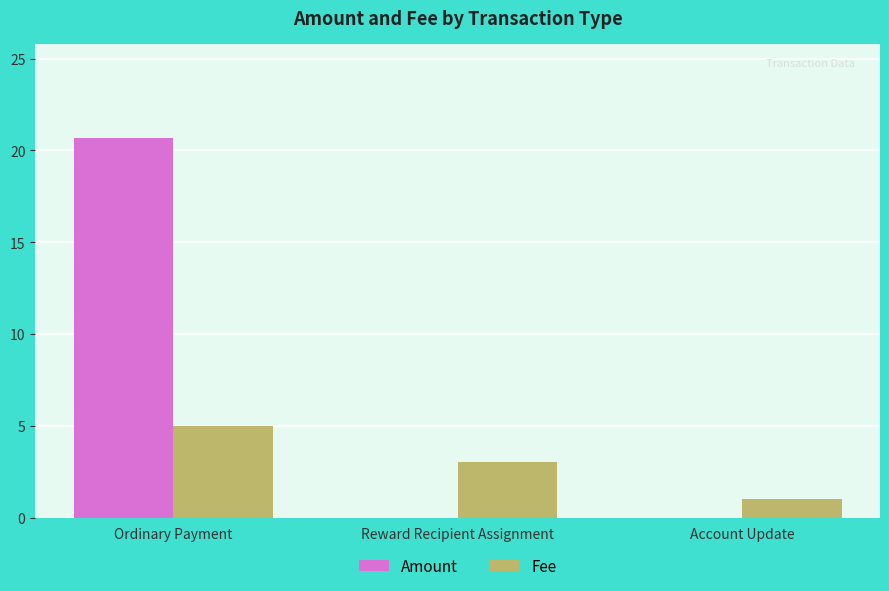

Reading left to right, what are all the values shown in this chart?

Amount: 20.7	0.0	0.0
Fee: 5.0	3.0	1.0